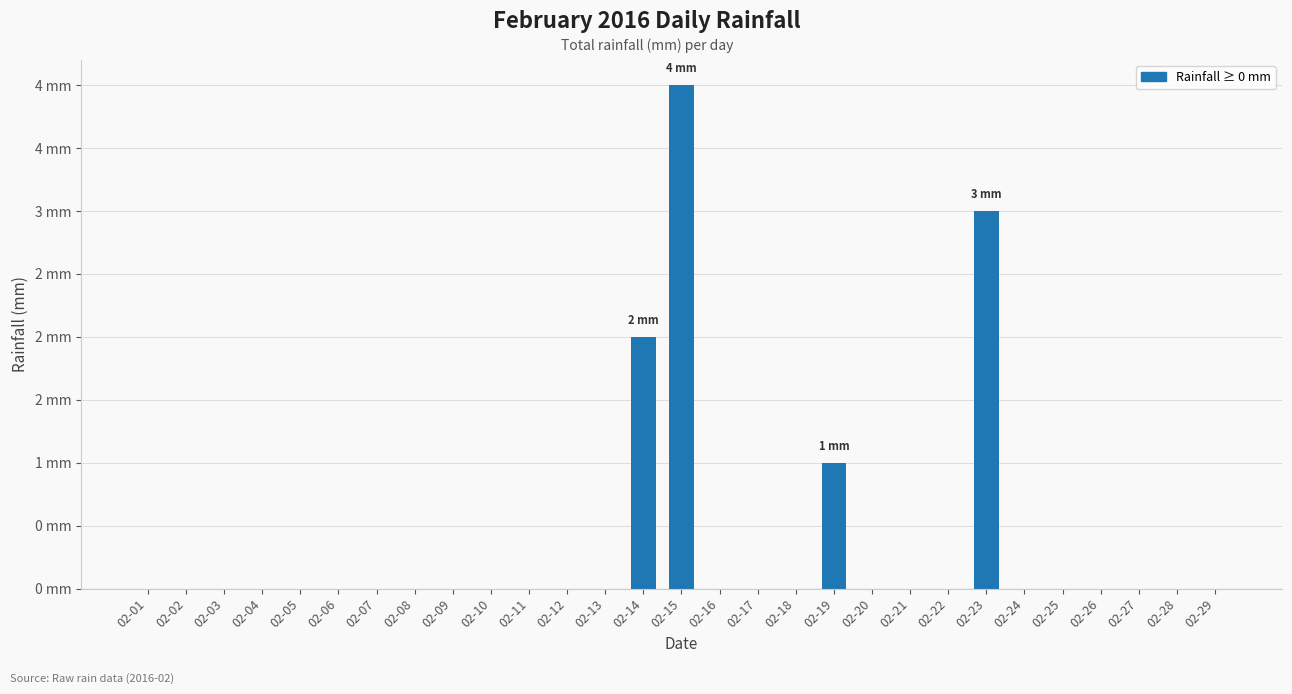

List the labels in order of value, largest first.

02-15, 02-23, 02-14, 02-19, 02-01, 02-02, 02-03, 02-04, 02-05, 02-06, 02-07, 02-08, 02-09, 02-10, 02-11, 02-12, 02-13, 02-16, 02-17, 02-18, 02-20, 02-21, 02-22, 02-24, 02-25, 02-26, 02-27, 02-28, 02-29